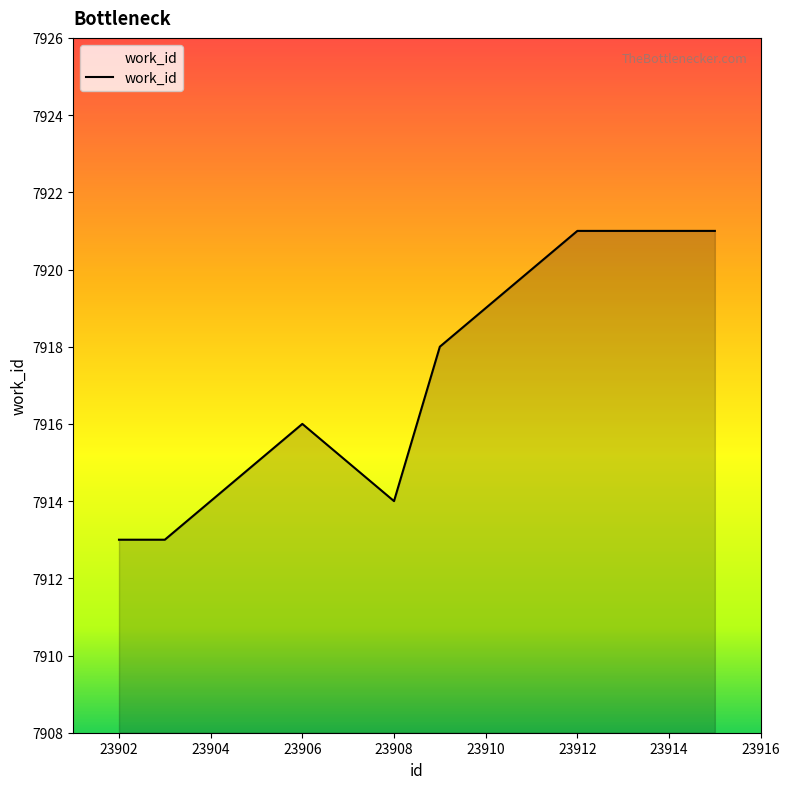

What is the difference between the maximum and second lowest values?

8